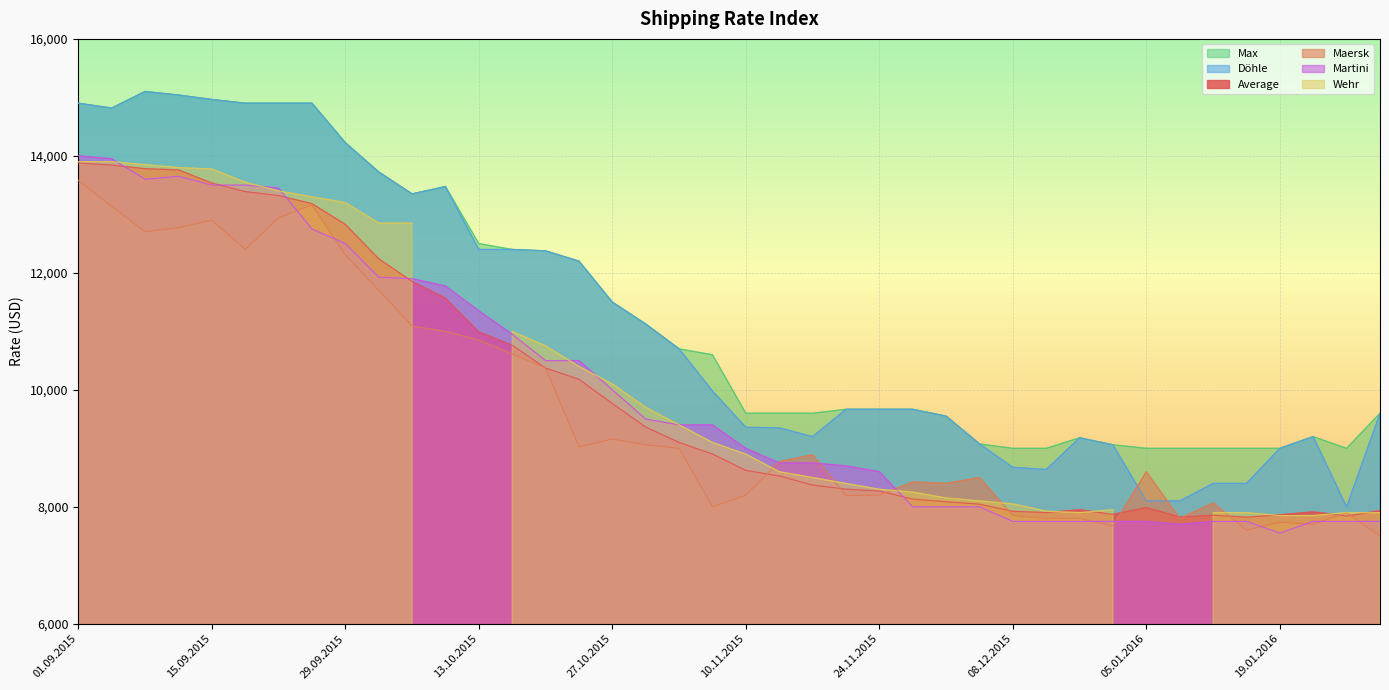

True or false: Max and Maersk cross at least once.

False